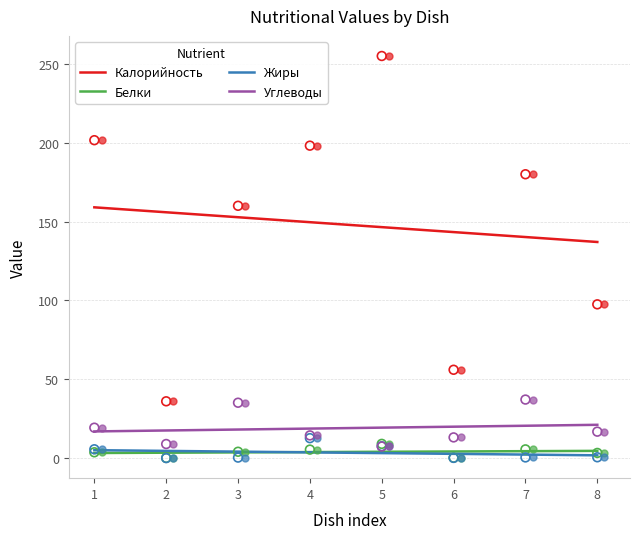

What are all the series names shown in the legend?

Калорийность, Белки, Жиры, Углеводы